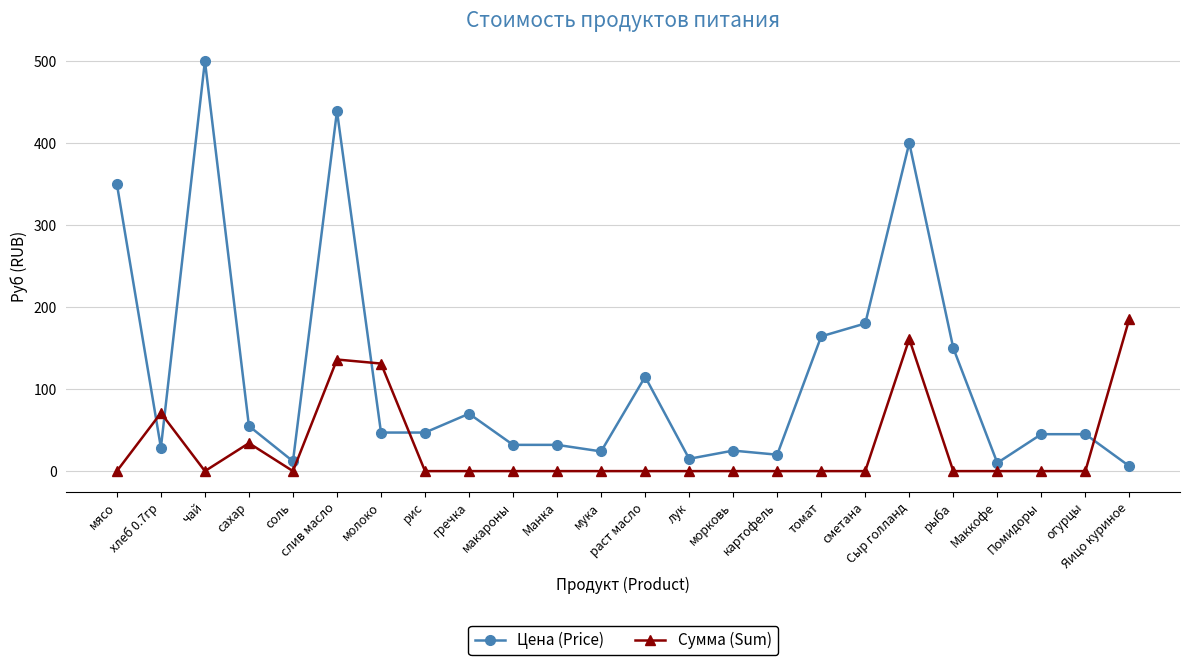

At which category is the sum across all series the highest?

слив масло